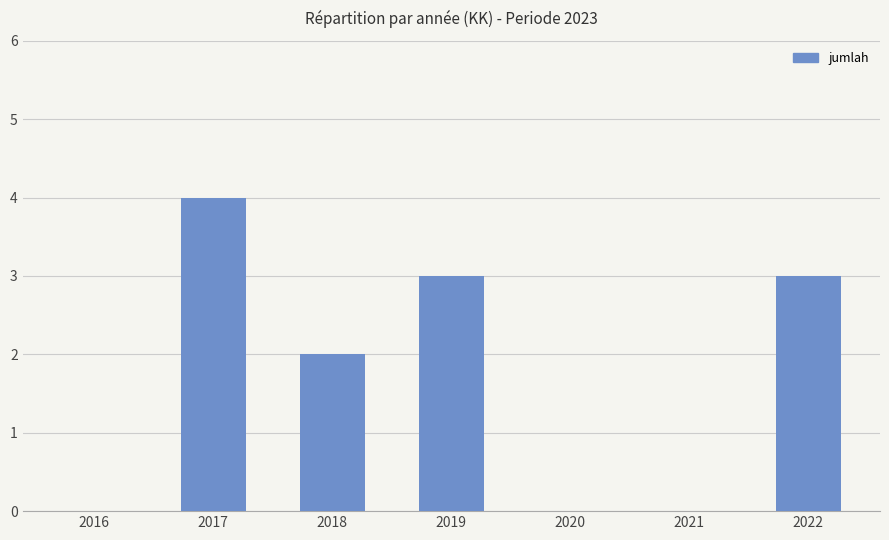

Reading left to right, extract all data points from this chart.

0	4	2	3	0	0	3